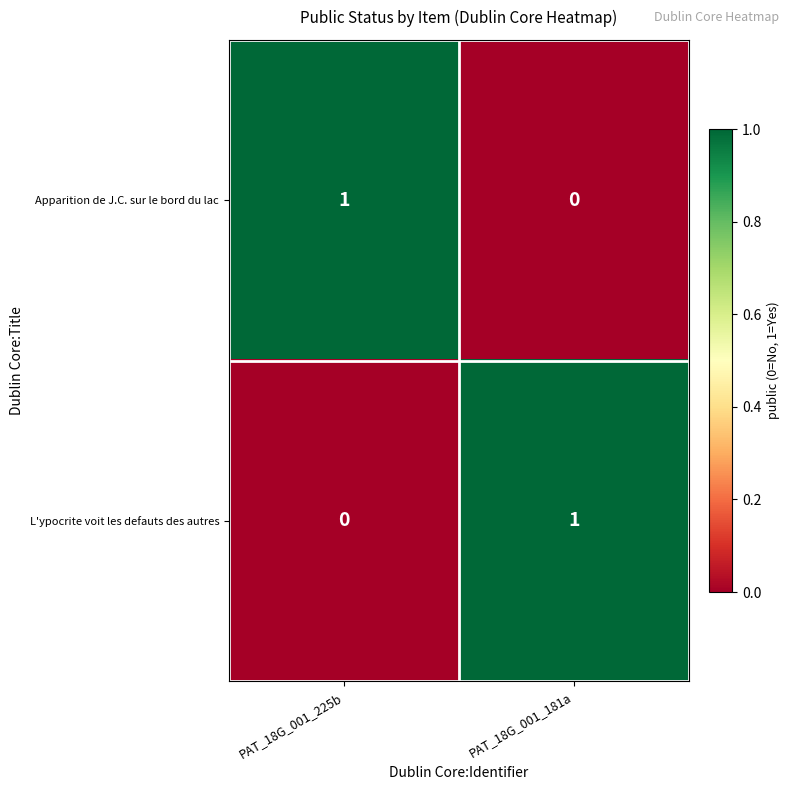

Rank the series at PAT_18G_001_225b from highest to lowest value.

Apparition de J.C. sur le bord du lac, L'ypocrite voit les defauts des autres